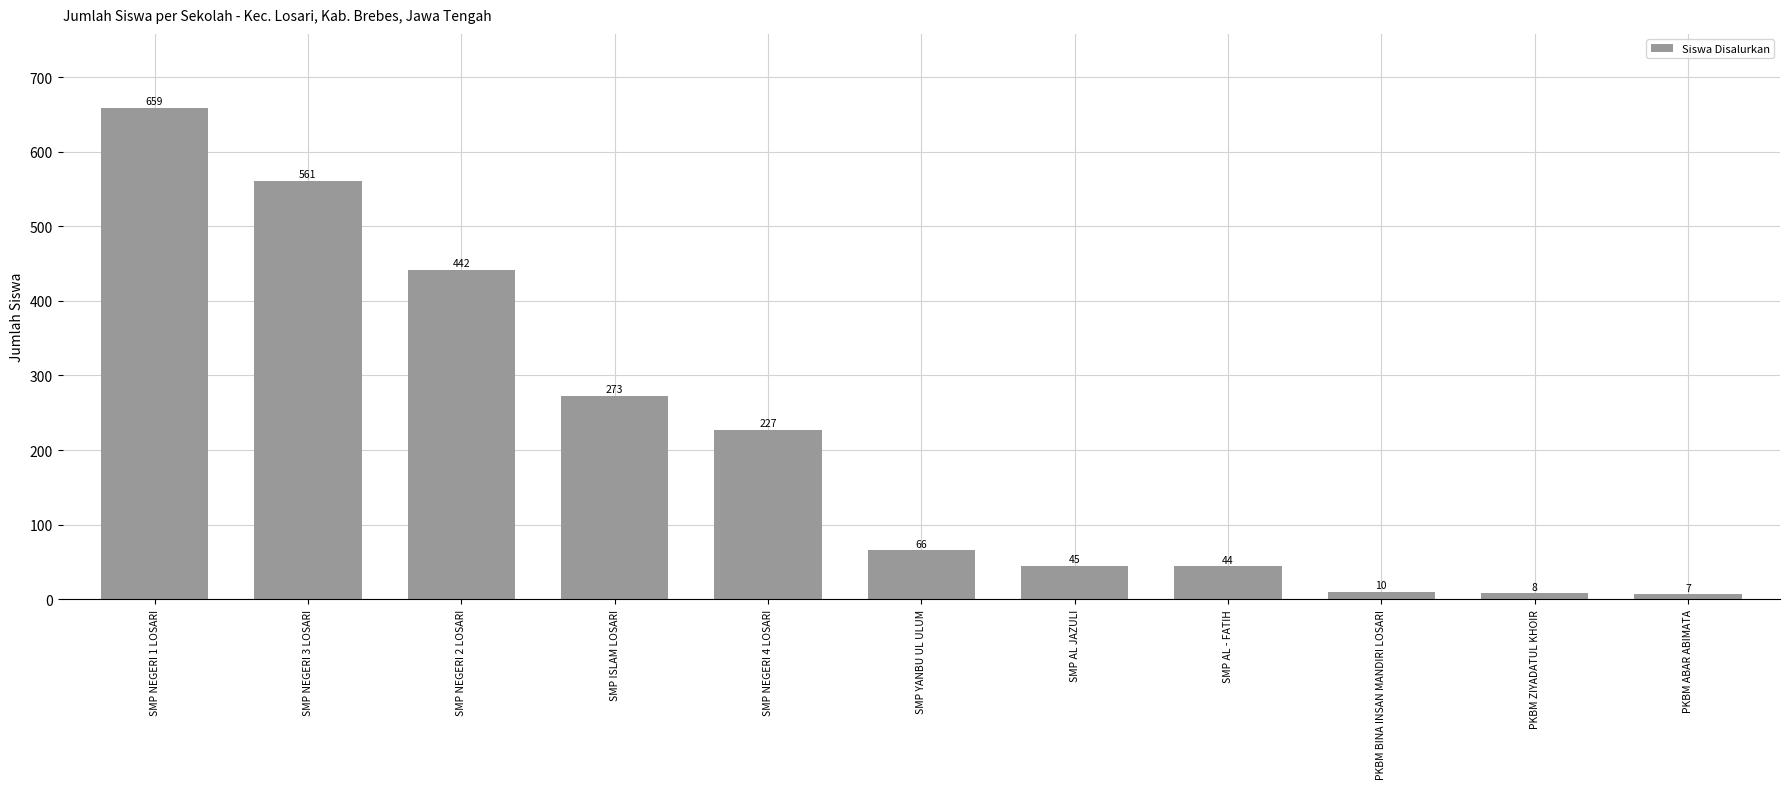

List the labels in order of value, largest first.

SMP NEGERI 1 LOSARI, SMP NEGERI 3 LOSARI, SMP NEGERI 2 LOSARI, SMP ISLAM LOSARI, SMP NEGERI 4 LOSARI, SMP YANBU UL ULUM, SMP AL JAZULI, SMP AL - FATIH, PKBM BINA INSAN MANDIRI LOSARI, PKBM ZIYADATUL KHOIR, PKBM ABAR ABIMATA